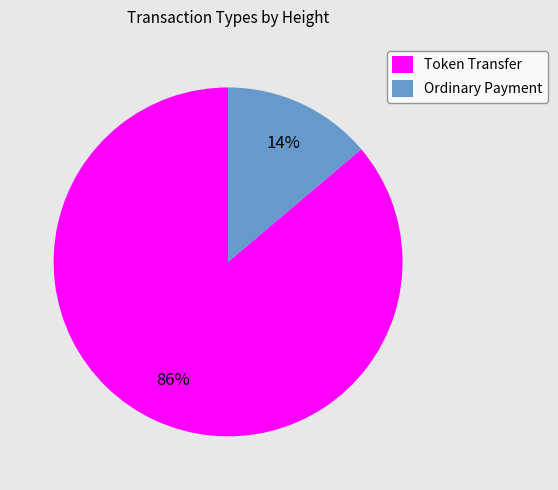

Which has a higher value, Token Transfer or Ordinary Payment?

Token Transfer